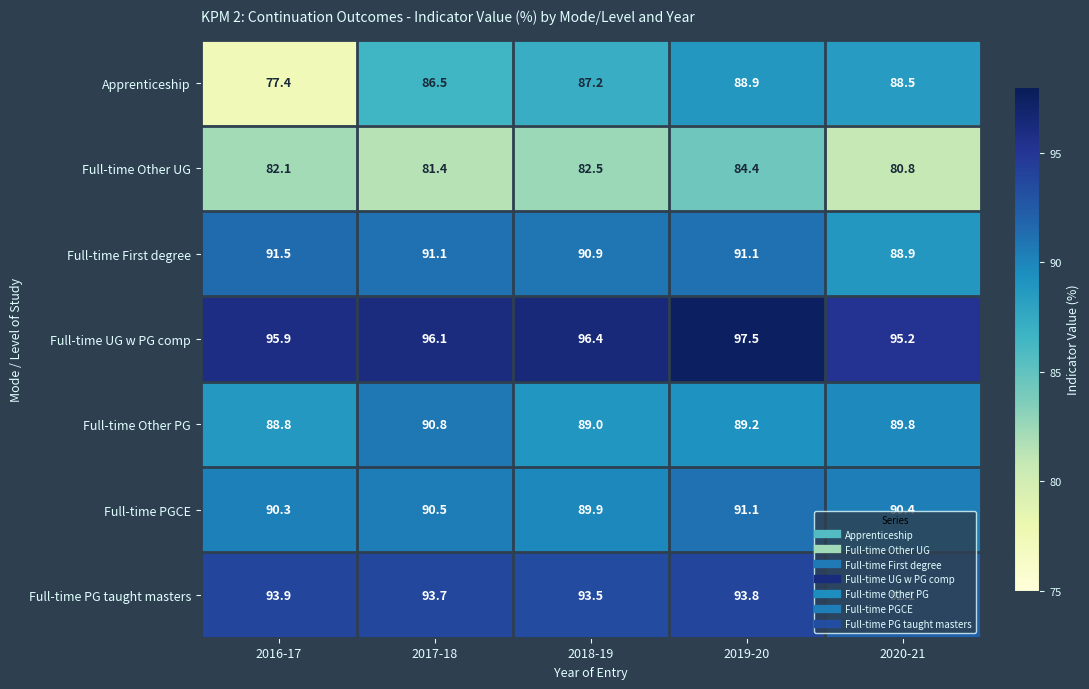

What is the difference between the maximum and minimum values in the Full-time First degree series?

2.6